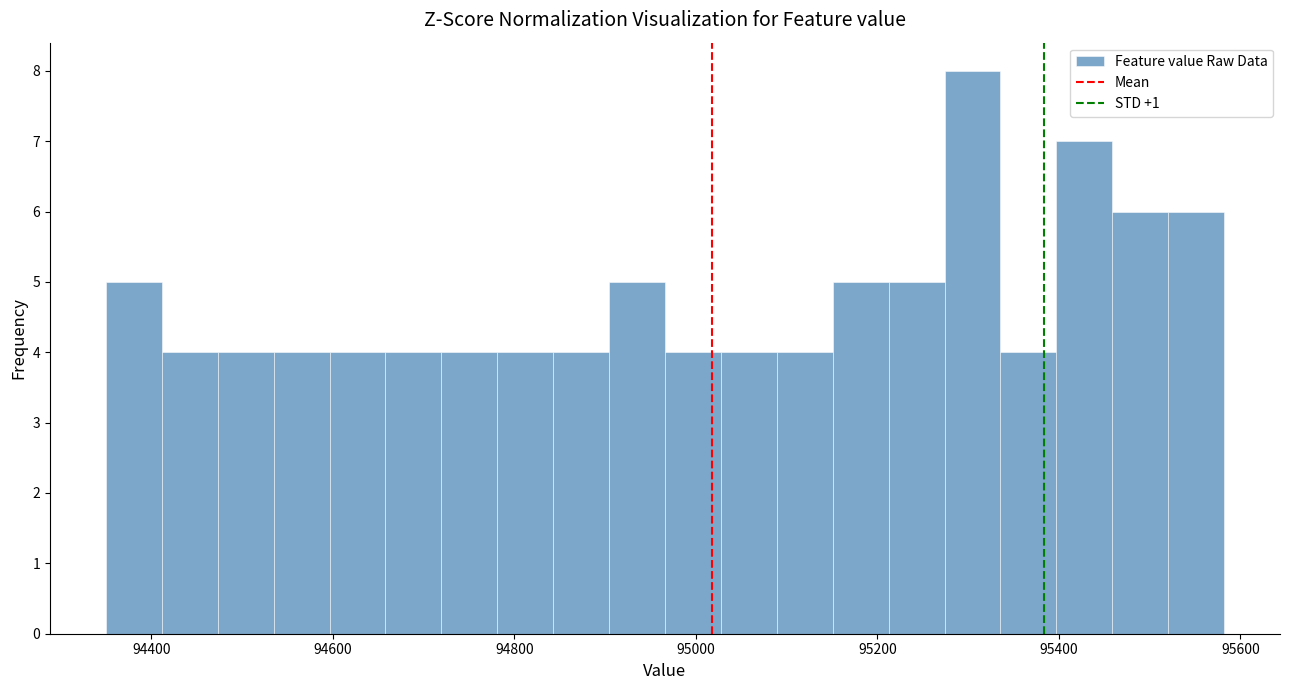

Around what value on the x-axis is the tallest bar? Give the approximate position of its centre, as read against the axis.

95300